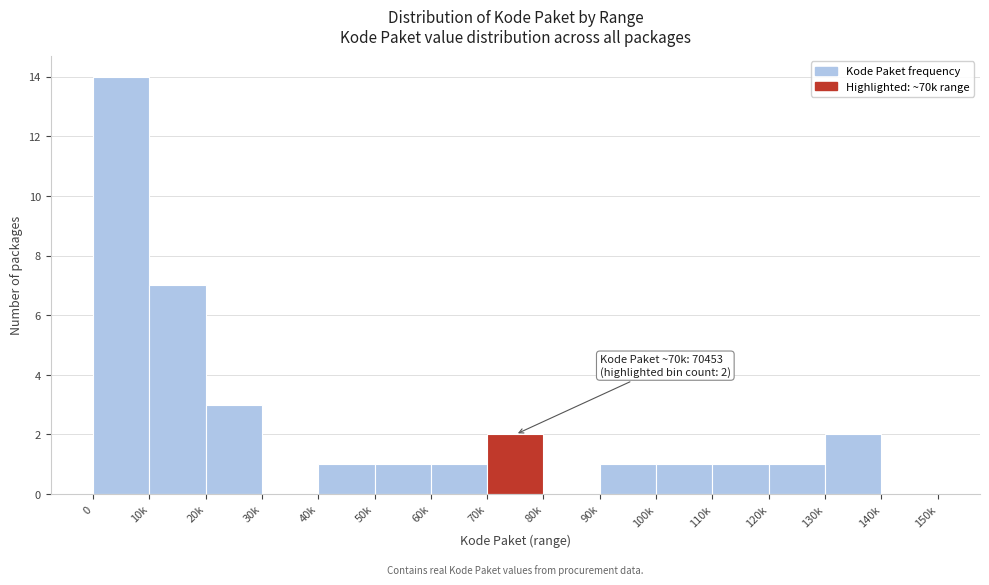

Reading left to right, what are all the values shown in this chart?

0=14	10k=7	20k=3	30k=0	40k=1	50k=1	60k=1	70k=2	80k=0	90k=1	100k=1	110k=1	120k=1	130k=2	140k=0